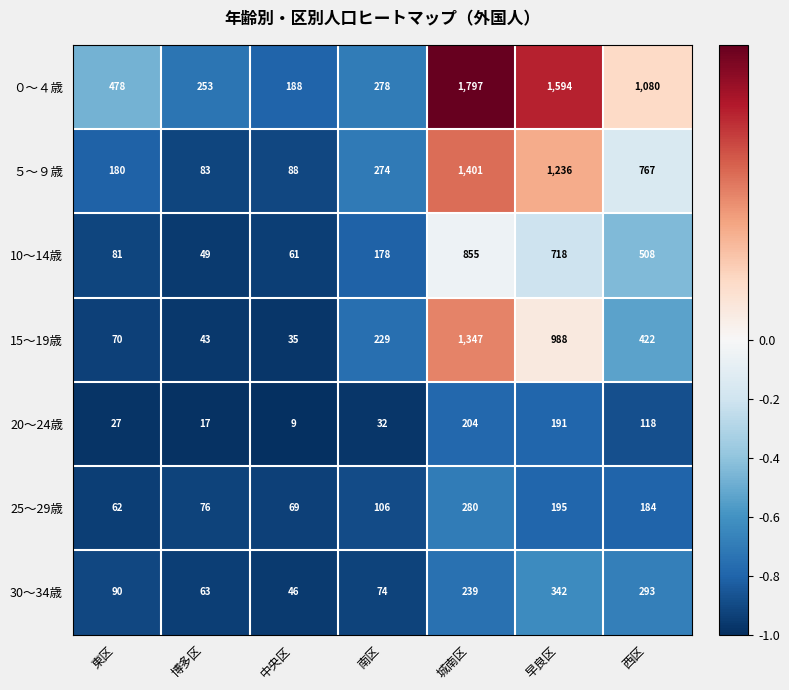

At which category is the sum across all series the highest?

城南区